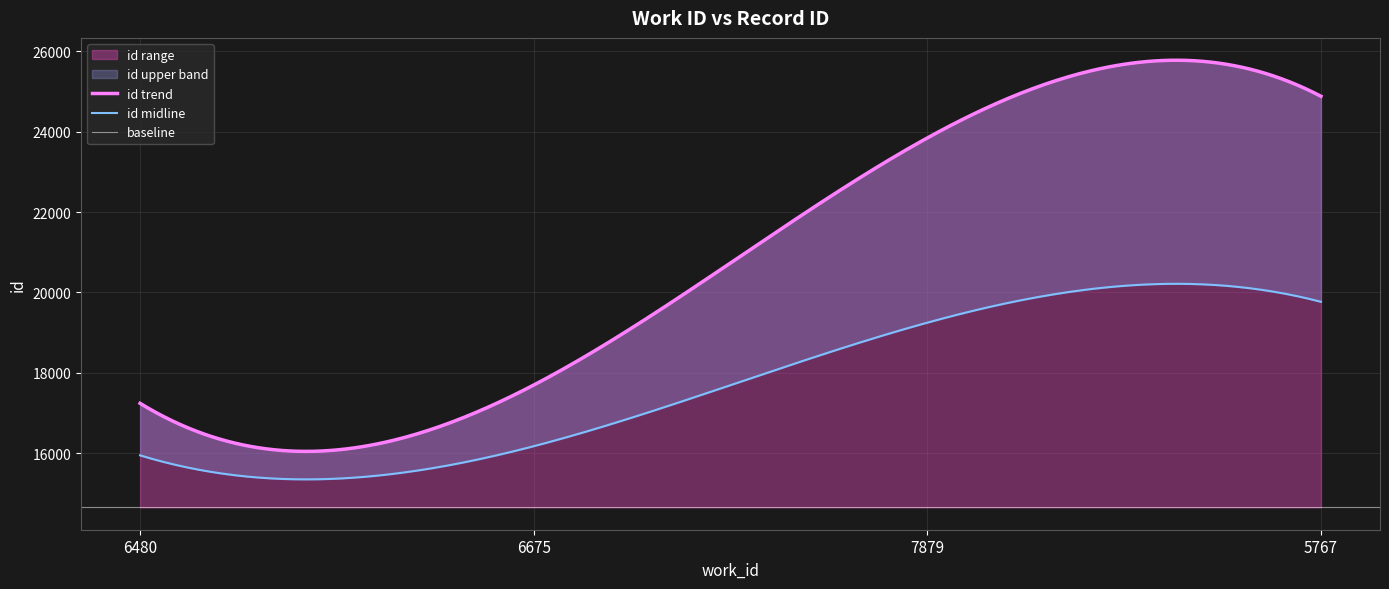

What is the label of the 4th point from the left?

5767